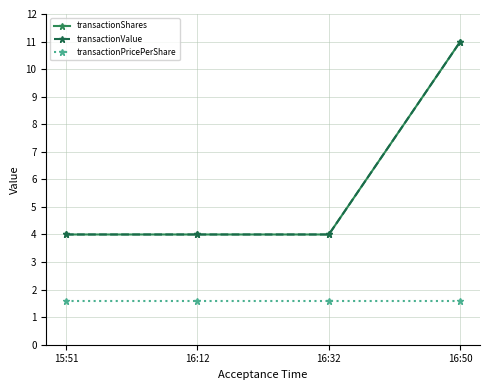

The transactionValue series shows 11.0 at 16:50. True or false?

True